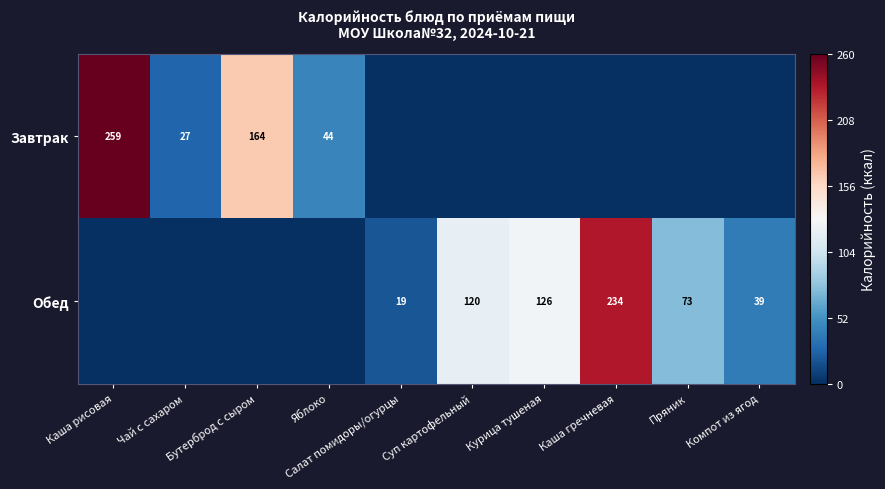

Between Салат помидоры/огурцы and Яблоко, which is larger?

Яблоко